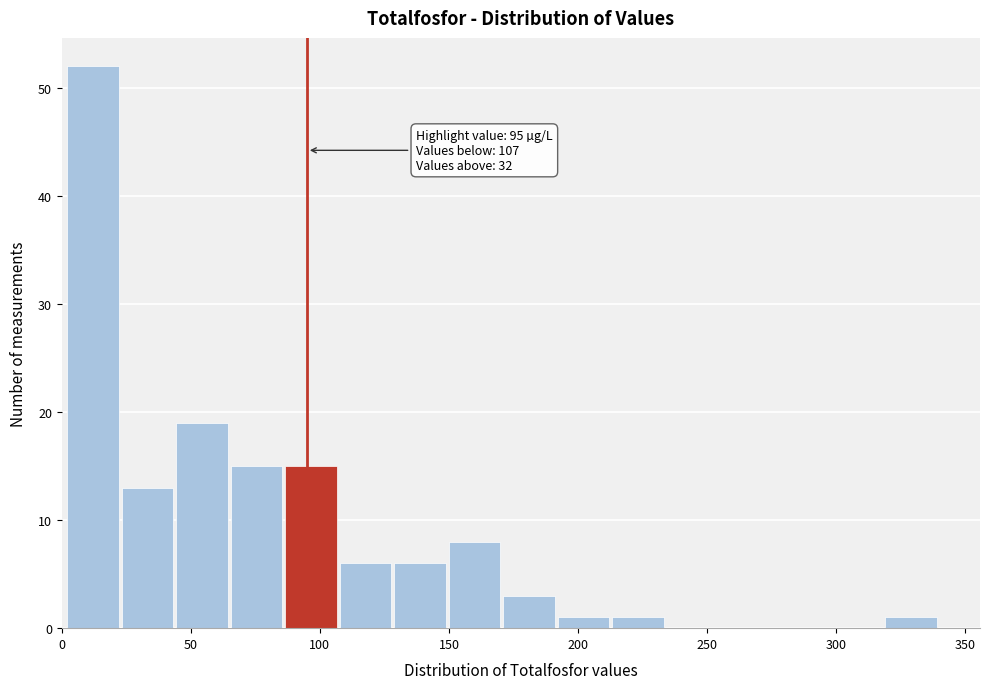

Over which range of the x-axis is the bar tallest?

0 to 25